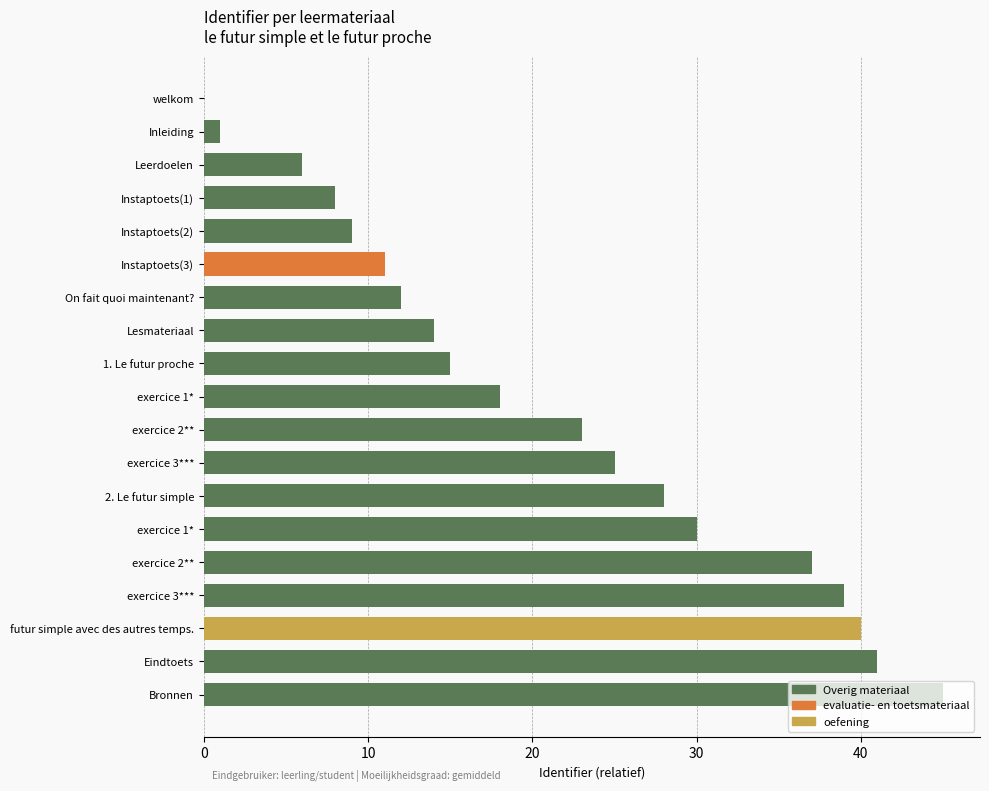

How many categories are shown in the chart?

19